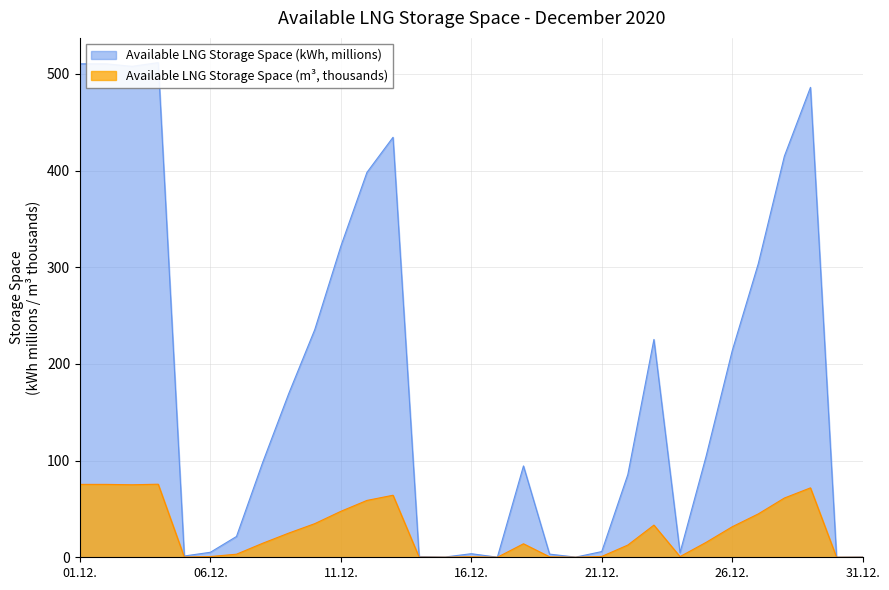

At which category does Available LNG Storage Space (m3) reach its first local peak?

2020-12-04